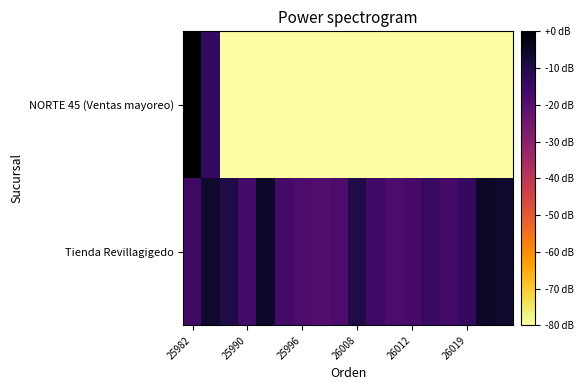

Which label corresponds to the largest value in the chart?

25982